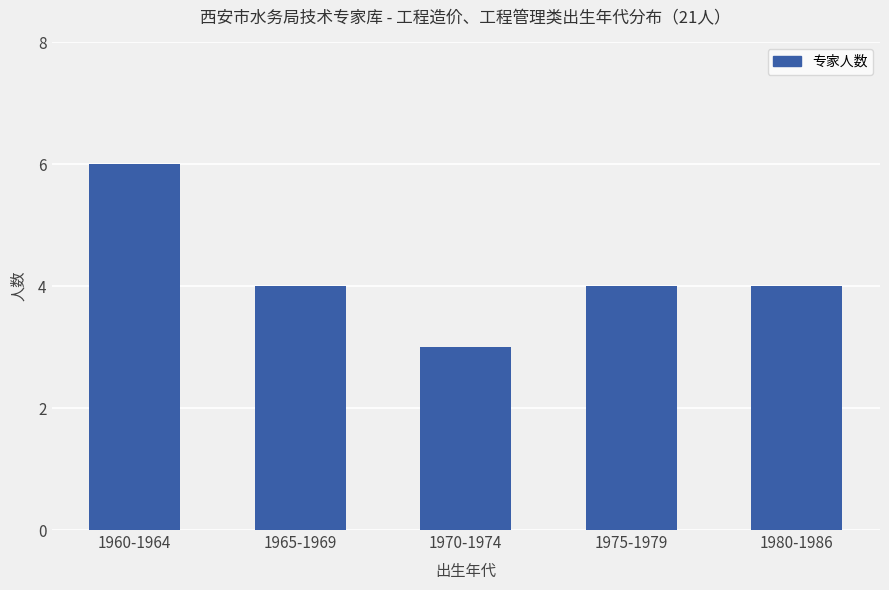

How many categories are shown in the chart?

5